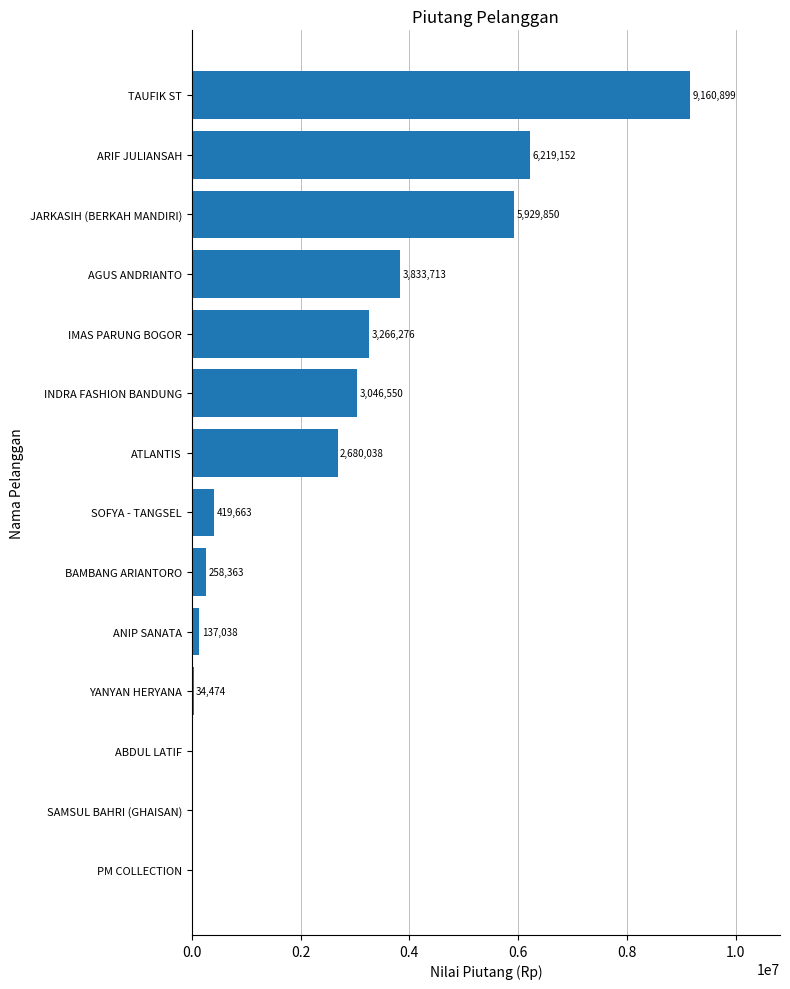

The chart shows a value of 3266276.0 at IMAS PARUNG BOGOR. True or false?

True